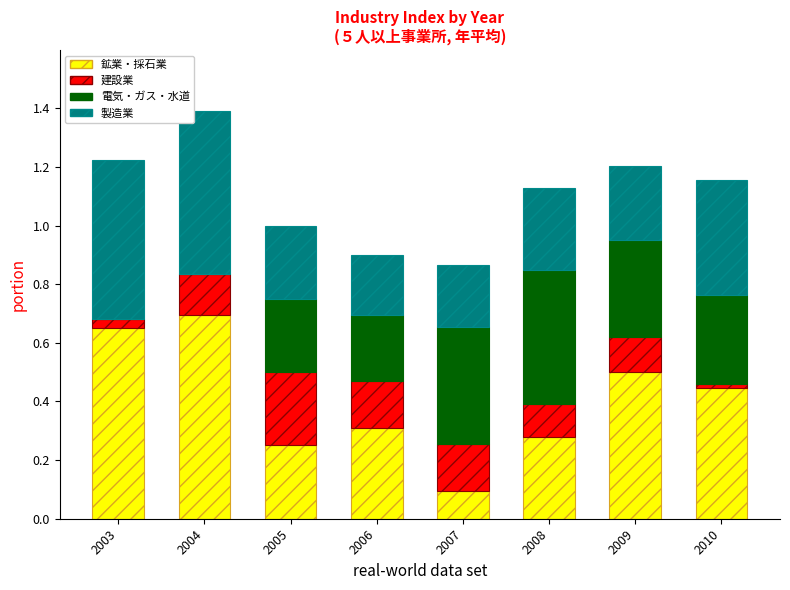

What is the total value across all series at 2009?

1.2